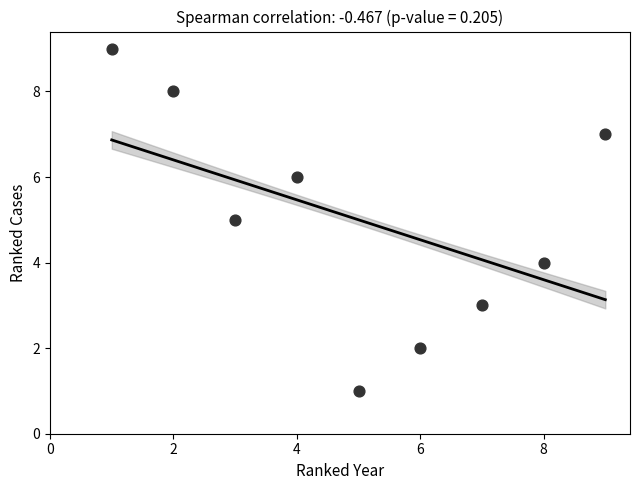

What is the average X value?

5